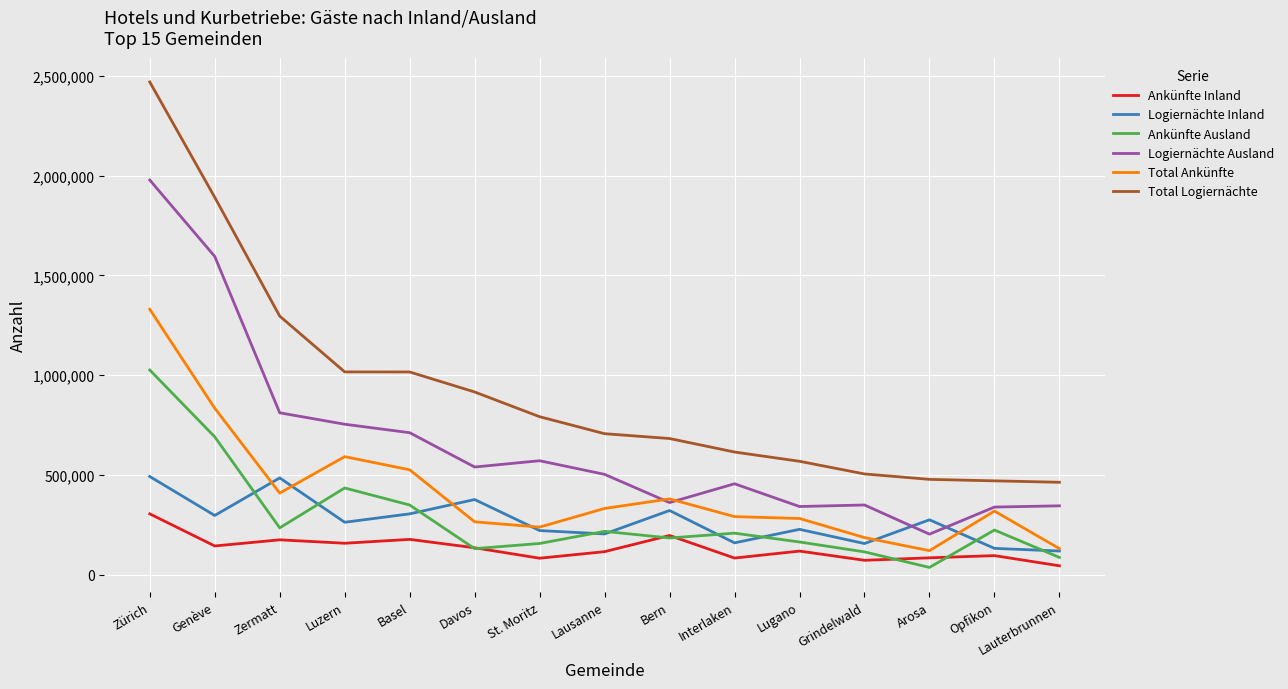

True or false: Logiernächte Ausland has a value of 584710 at Lauterbrunnen.

False